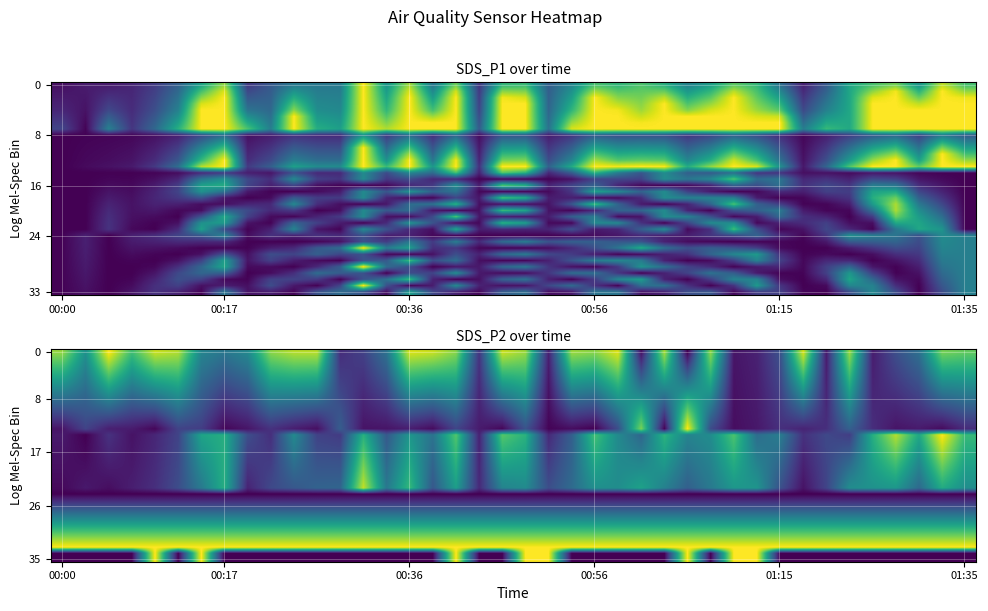

At which category is the sum across all series the highest?

17